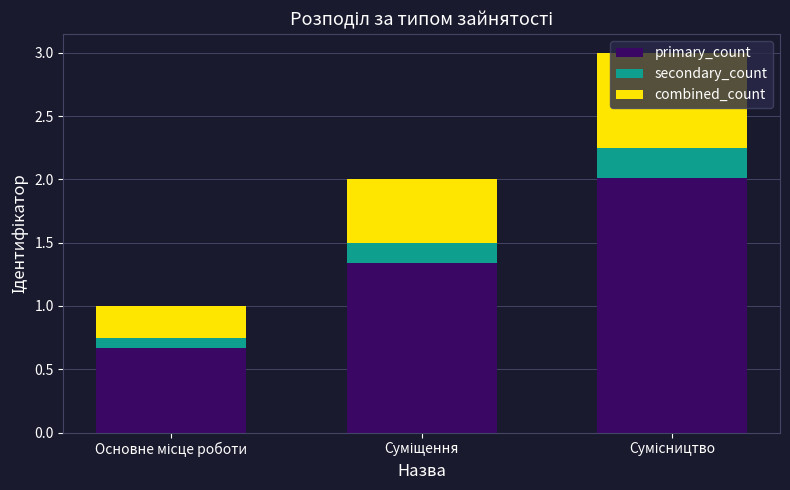

What is the minimum value for primary_count?

0.7